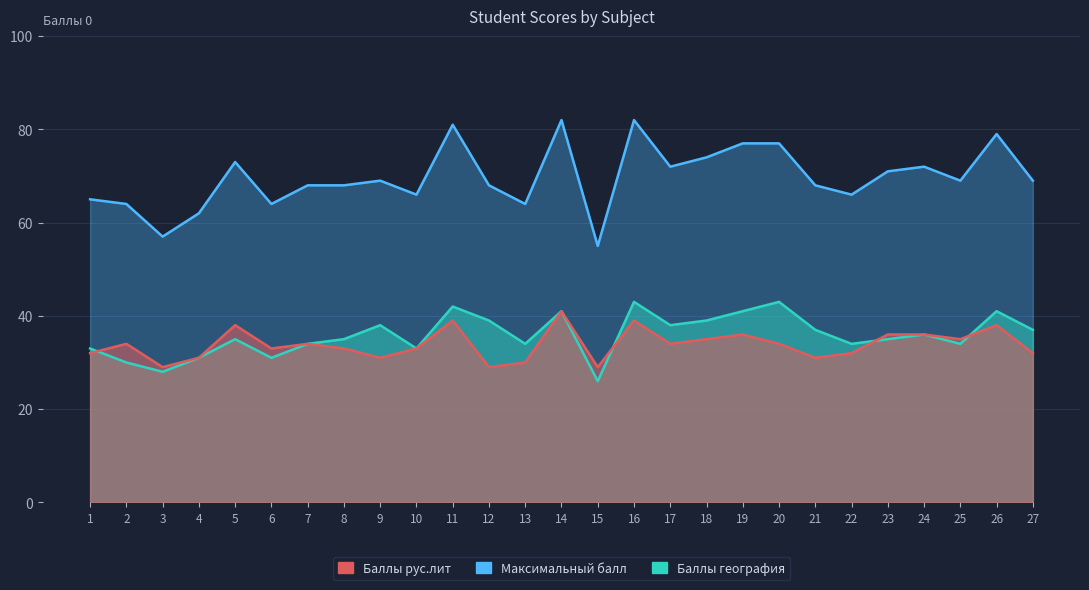

Where is Баллы география nearest to the value 34?

7